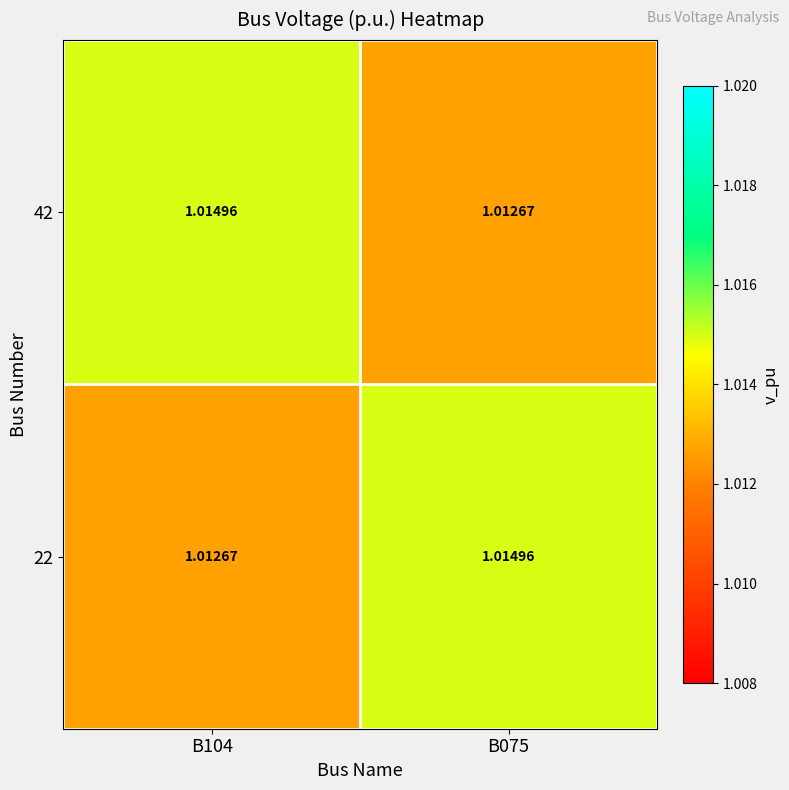

Is the value of 42 at B104 greater than the value of 22 at B104?

Yes